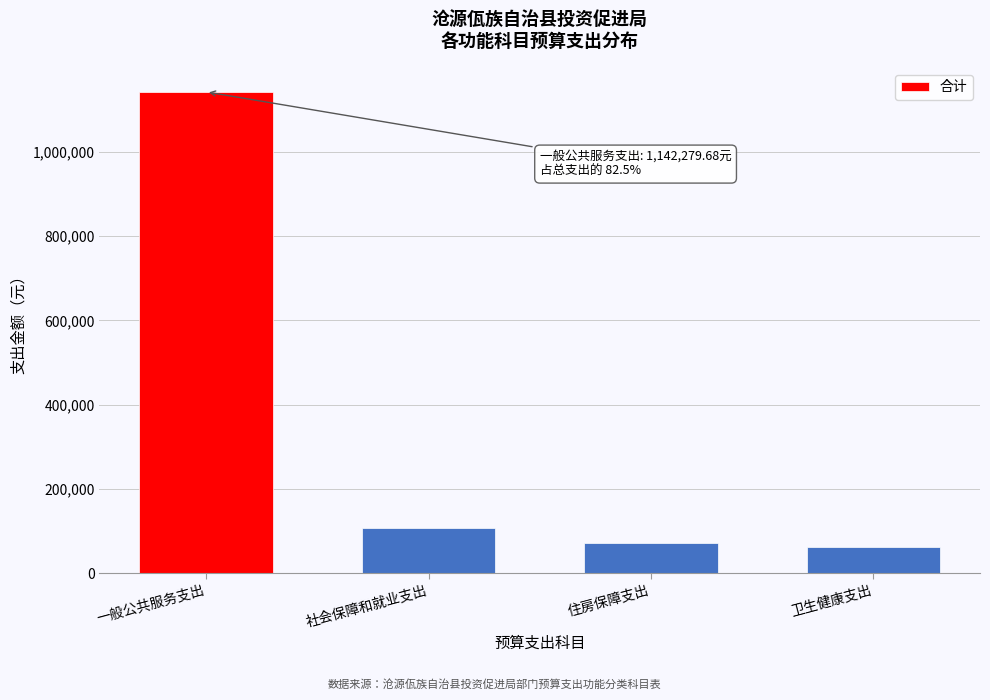

Reading left to right, transcribe all the data shown in this chart.

一般公共服务支出=1142279.7	社会保障和就业支出=108280.1	住房保障支出=72186.7	卫生健康支出=62635.6